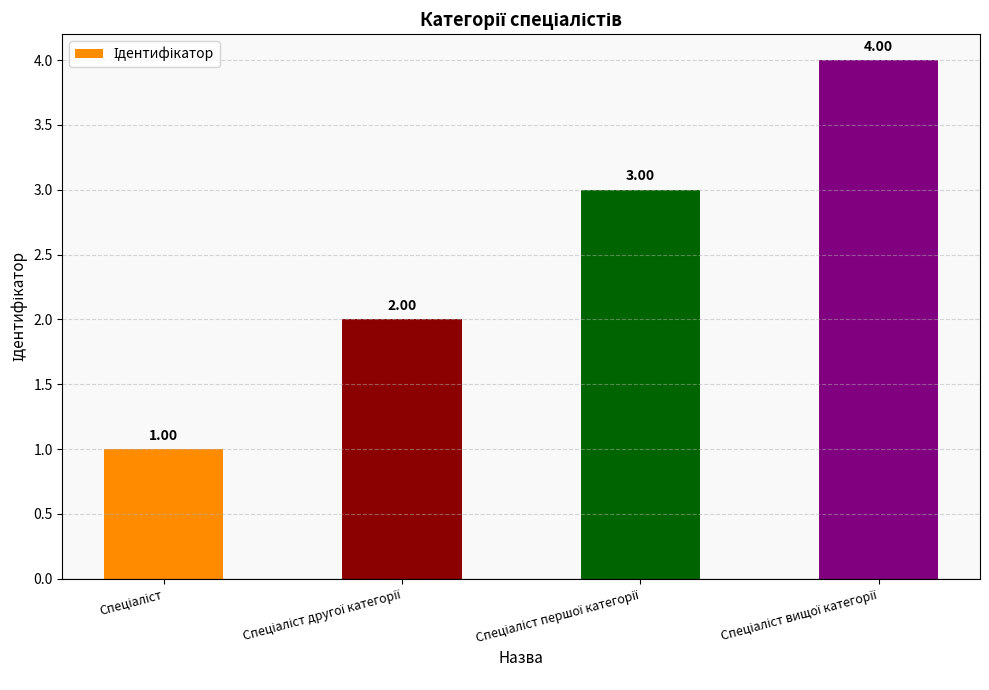

What is the difference between the maximum and minimum values?

3